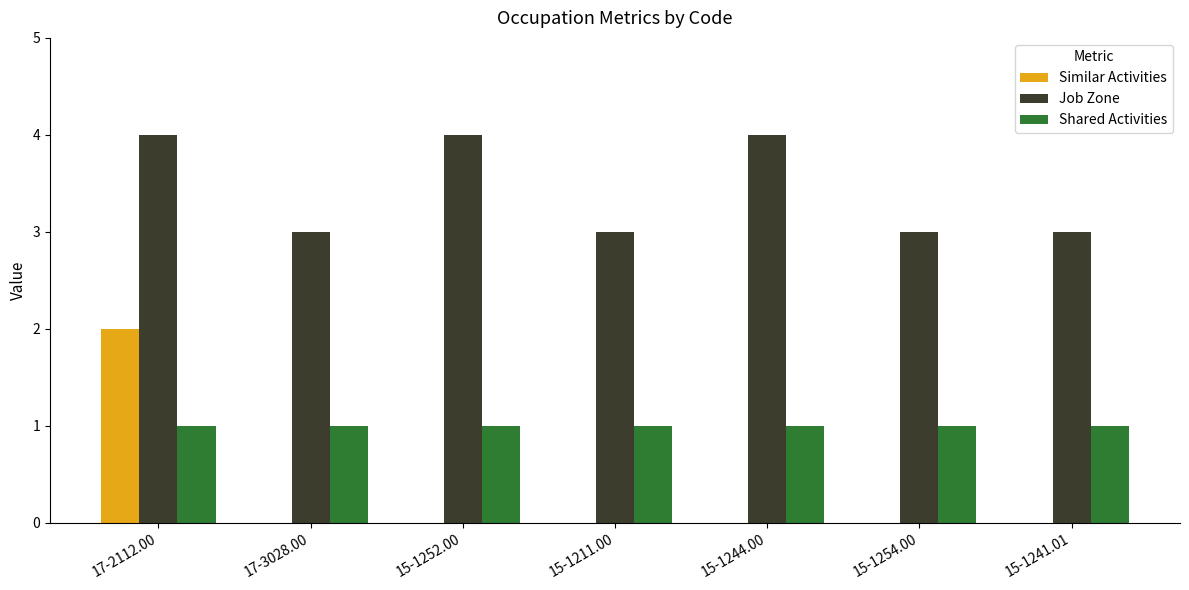

Read the Job Zone value at 17-3028.00.

3